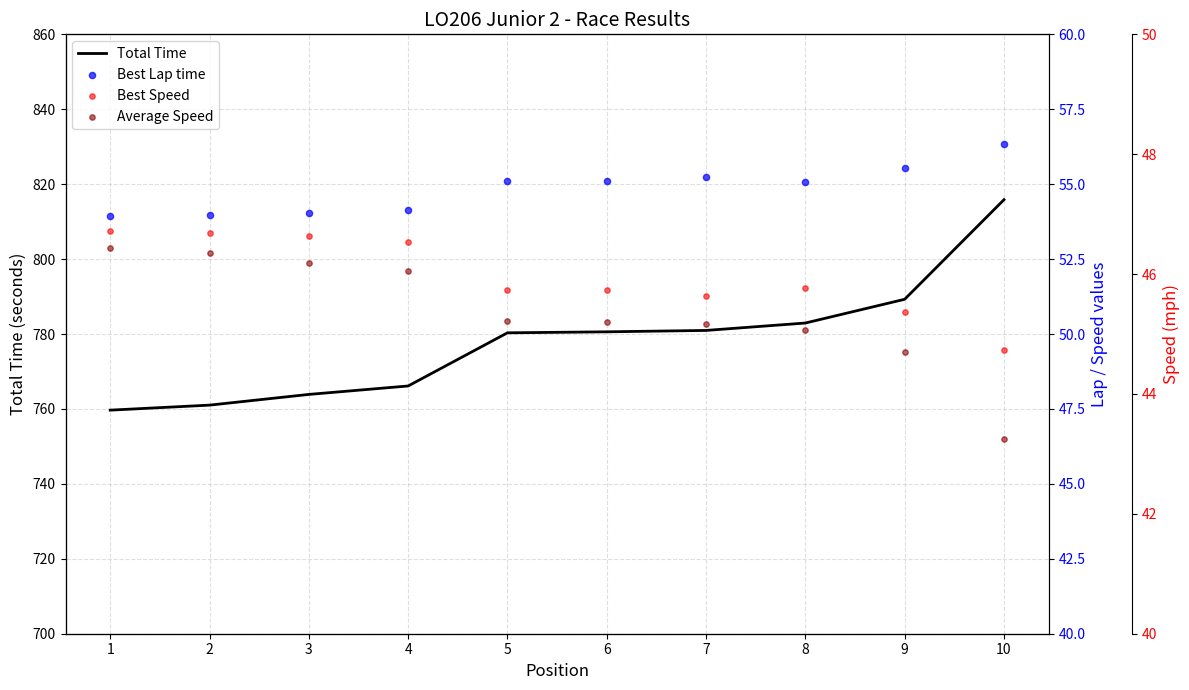

What is the total value across all series at 8?

928.8